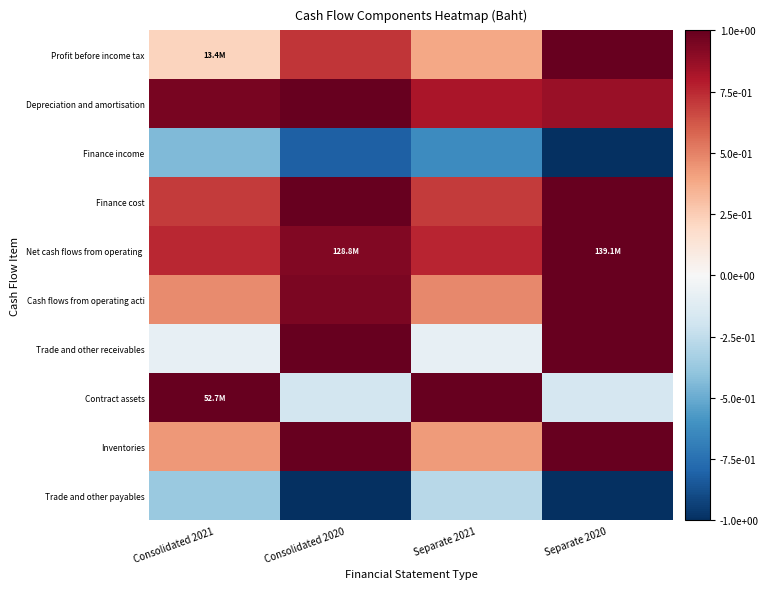

List the series in order of their peak value, lowest first.

Finance income, Trade and other payables, Profit before income tax, Depreciation and amortisation, Finance cost, Net cash flows from operating, Cash flows from operating acti, Trade and other receivables, Contract assets, Inventories